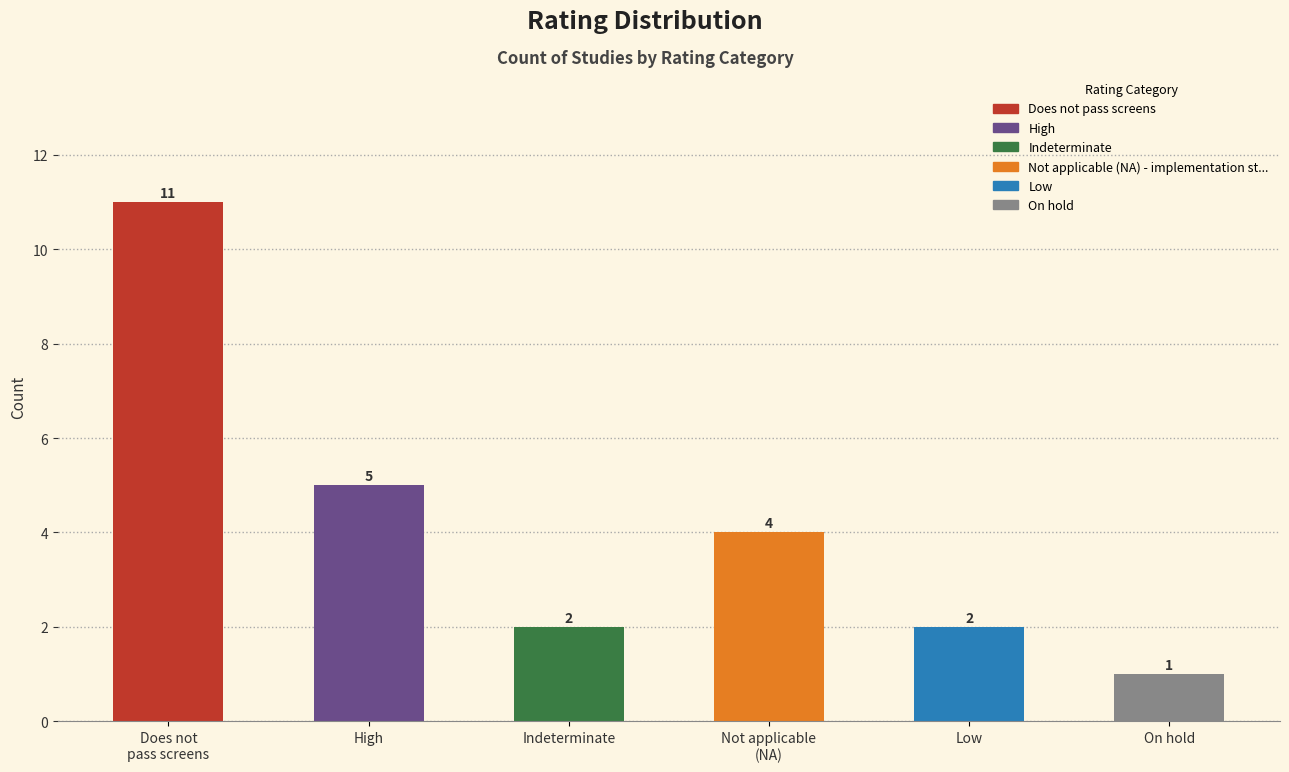

Reading left to right, what are all the values shown in this chart?

11	5	2	4	2	1